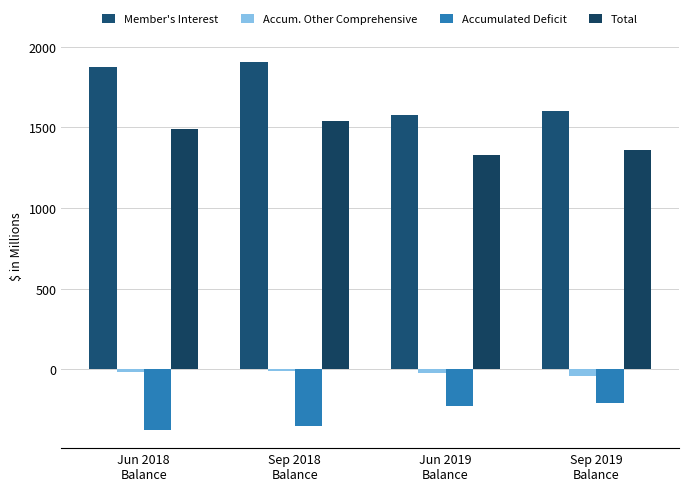

What is the label of the 2nd bar from the right?

Jun 2019
Balance